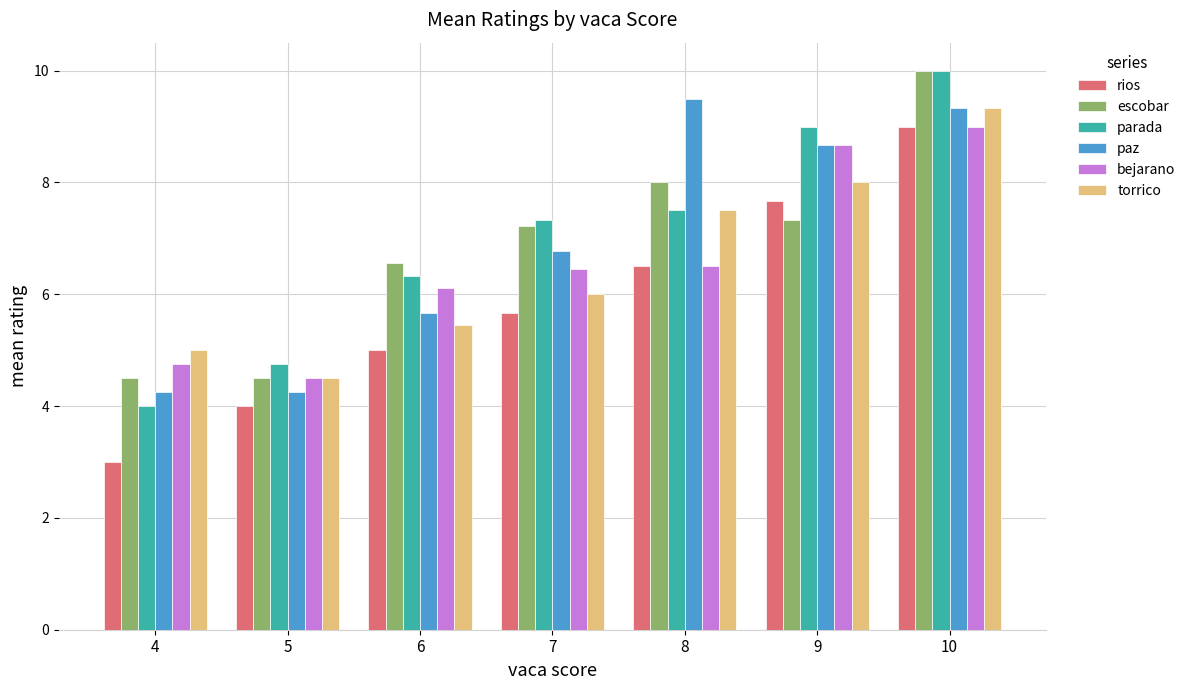

The parada series shows 5.1 at 8. True or false?

False